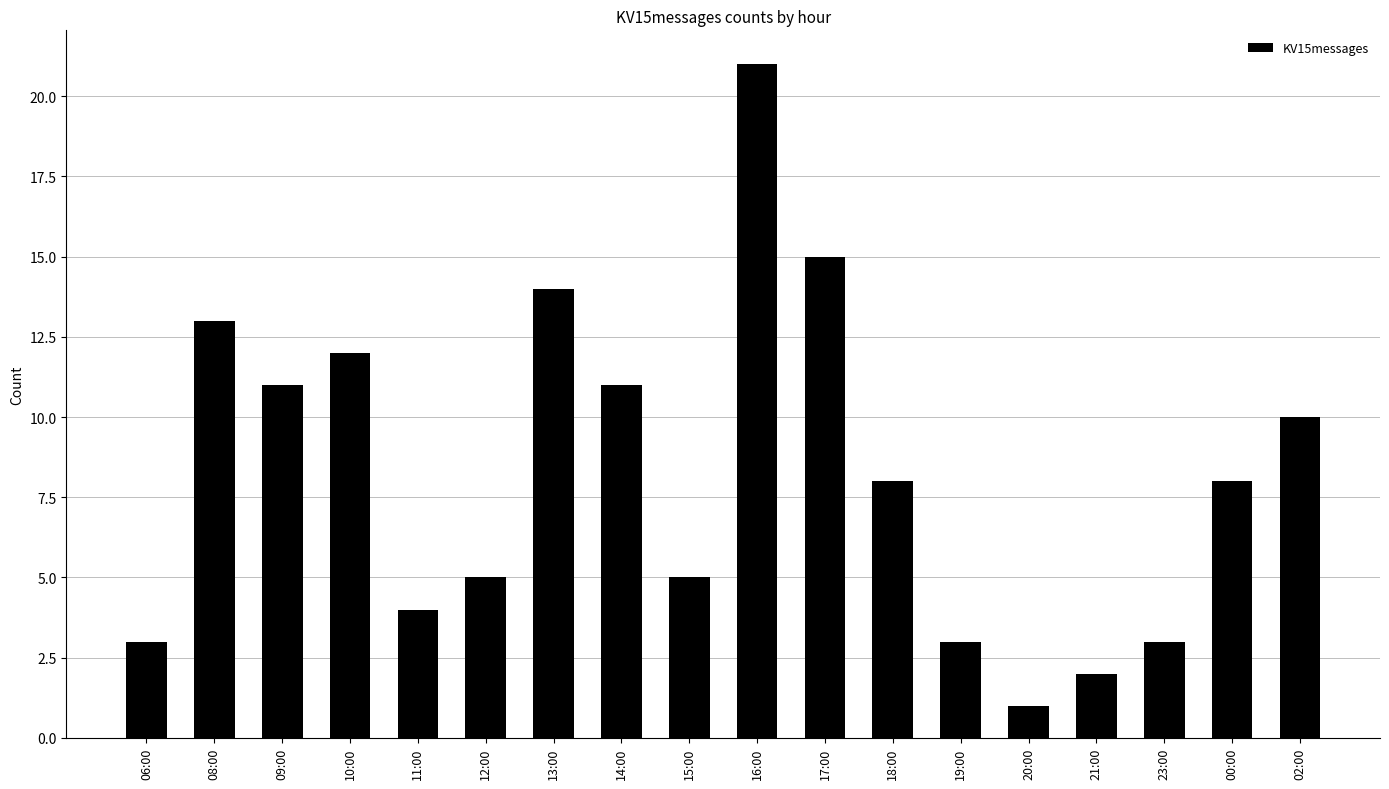

What is the value of the 4th bar from the left?

12